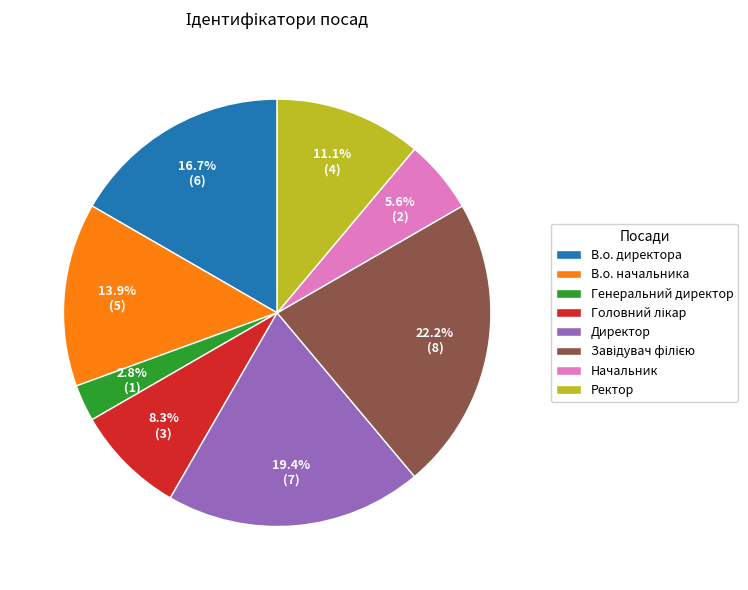

Is there any slice that represents more than half of the pie?

No